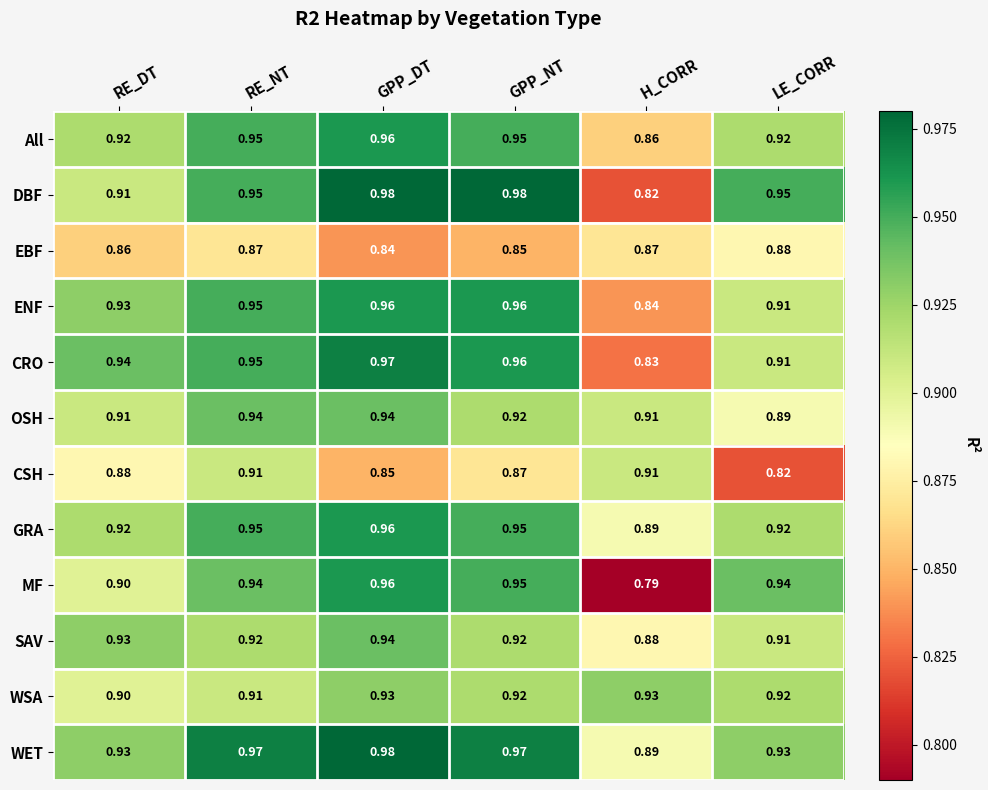

Which series has the largest range (max minus min)?

MF